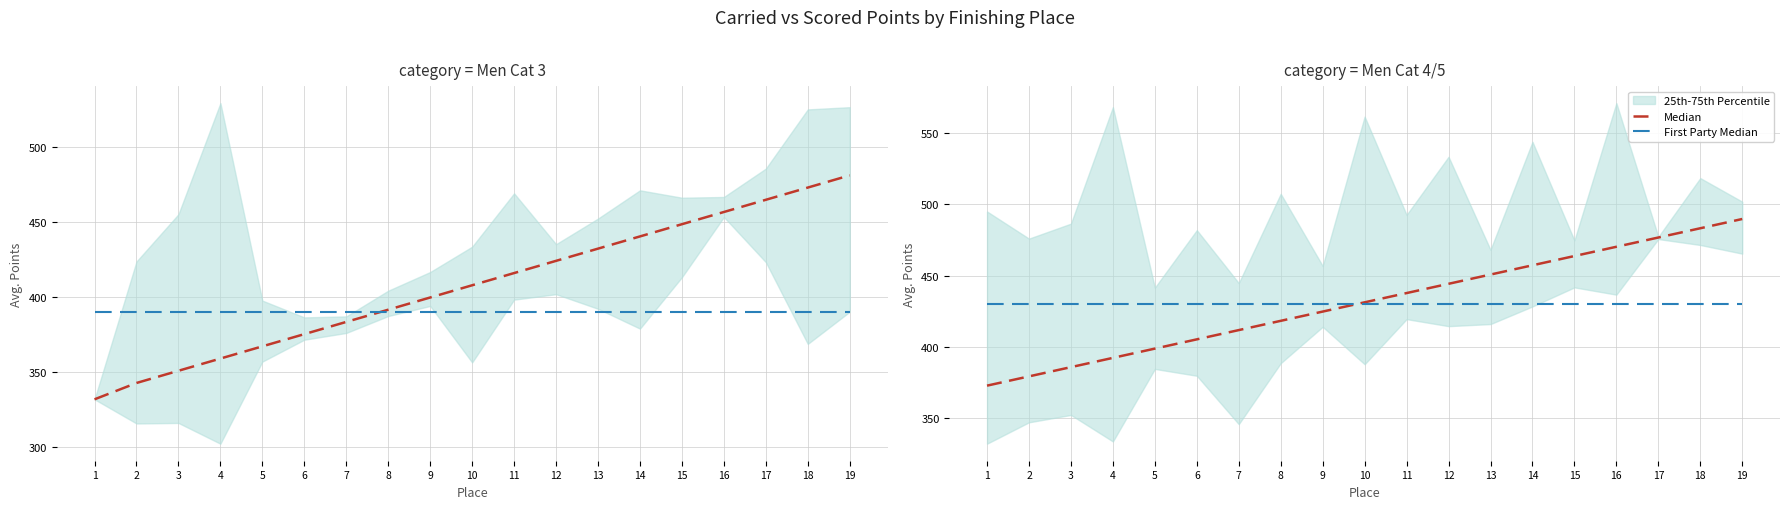

Where do Median and First Party Median first cross each other?

9 and 10